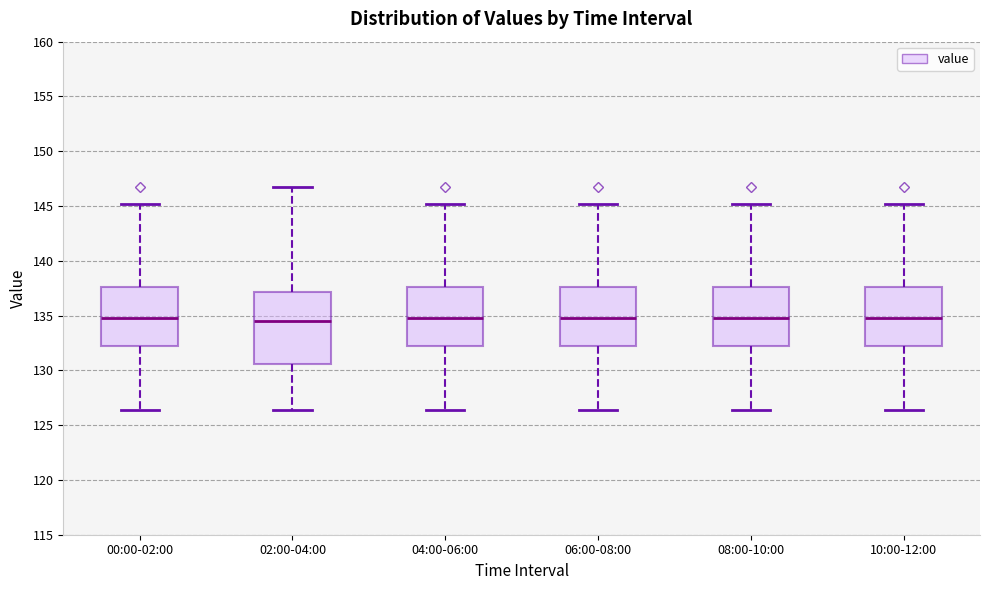

Reading left to right, transcribe this box plot: for each box, give where its median line is, the range the box spans, and where its two whiskers end, as read against the y-axis. The values are not printed on the chart, so give them approximately, as read against the axis.

00:00-02:00: median 135.0, box 132.0 to 137.5, whiskers 126.5 to 145.0
02:00-04:00: median 134.5, box 130.5 to 137.0, whiskers 126.5 to 146.5
04:00-06:00: median 135.0, box 132.0 to 137.5, whiskers 126.5 to 145.0
06:00-08:00: median 135.0, box 132.0 to 137.5, whiskers 126.5 to 145.0
08:00-10:00: median 135.0, box 132.0 to 137.5, whiskers 126.5 to 145.0
10:00-12:00: median 135.0, box 132.0 to 137.5, whiskers 126.5 to 145.0